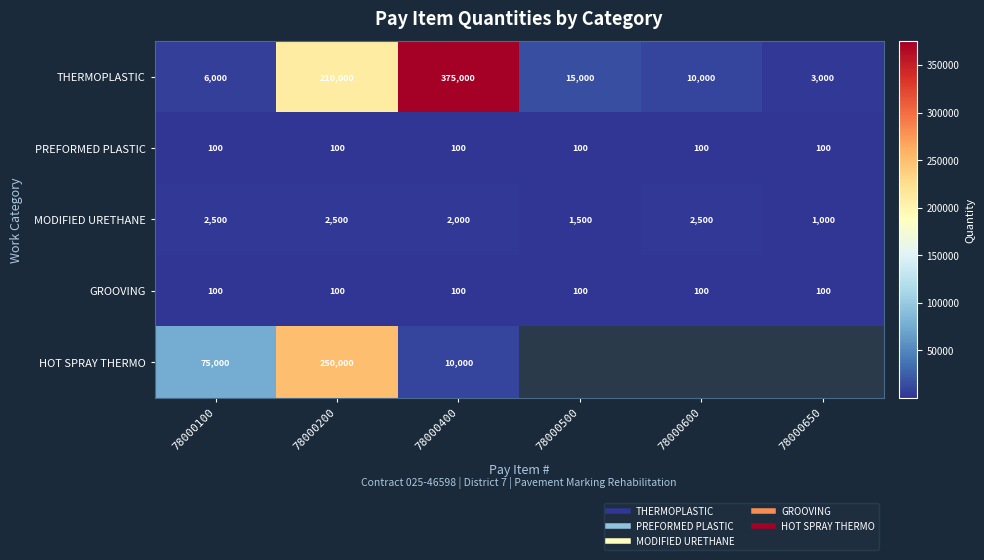

What is the total value across all series at 78000100?

83700.0